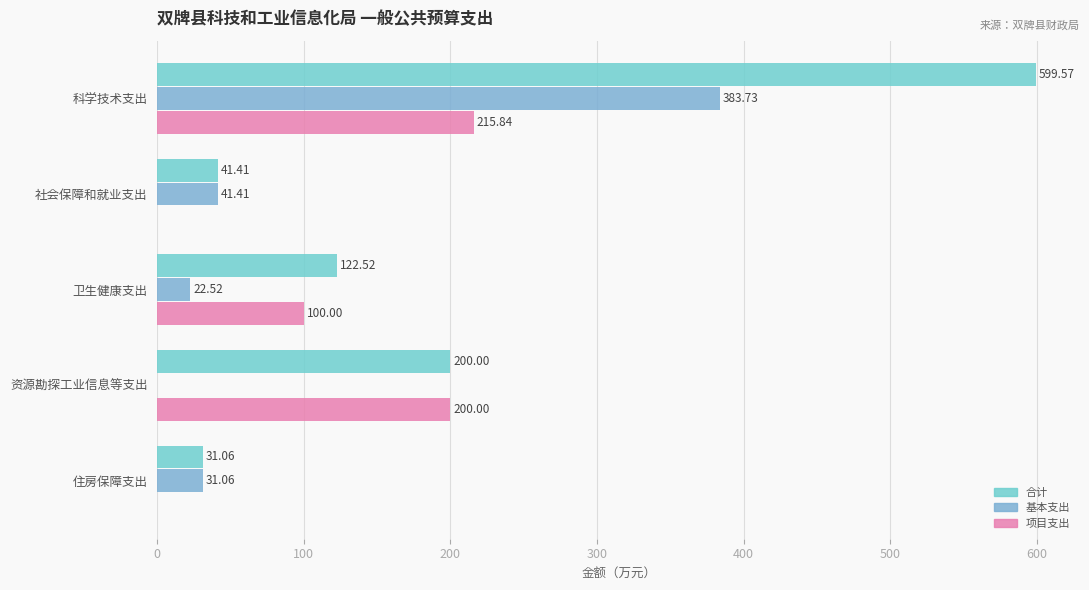

What is the value of the 项目支出 bar at the 3rd from the left?

100.0